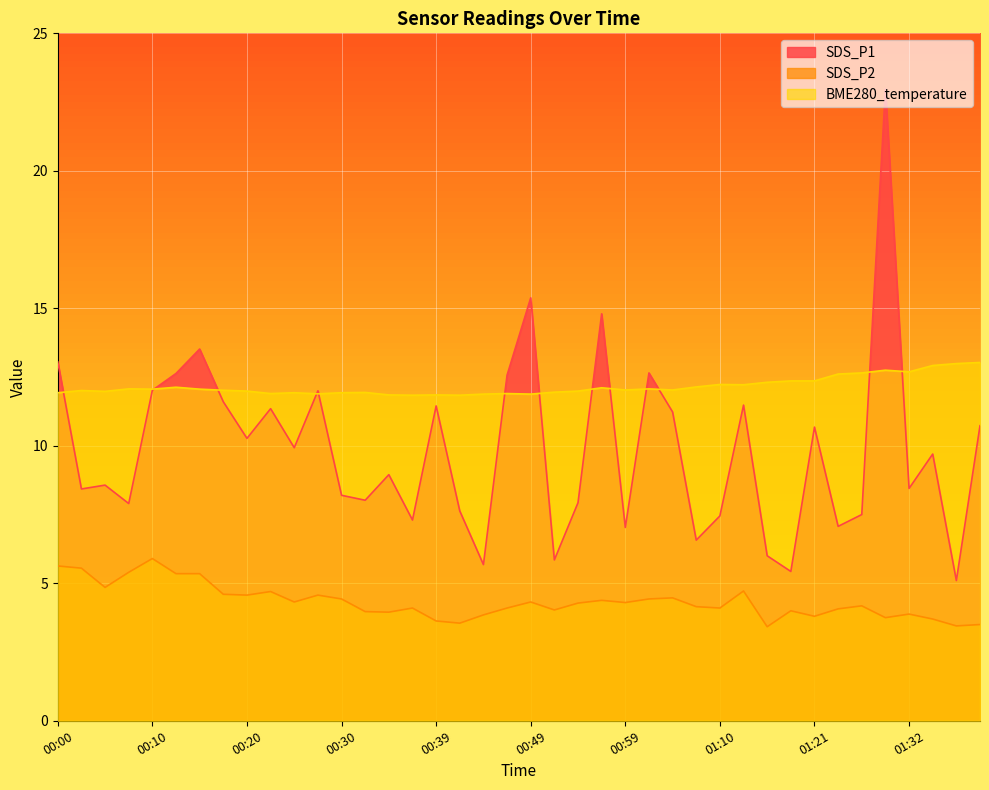

Which has a higher value, 00:44 or 00:57?

00:57